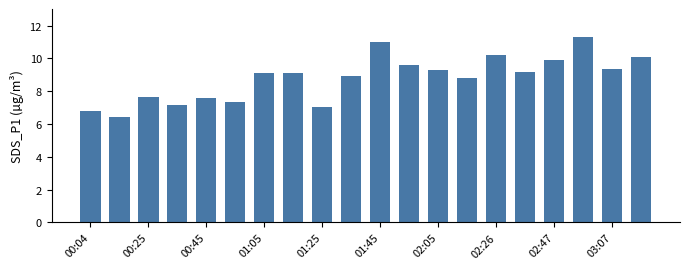

What is the difference between the maximum and minimum values?

4.9